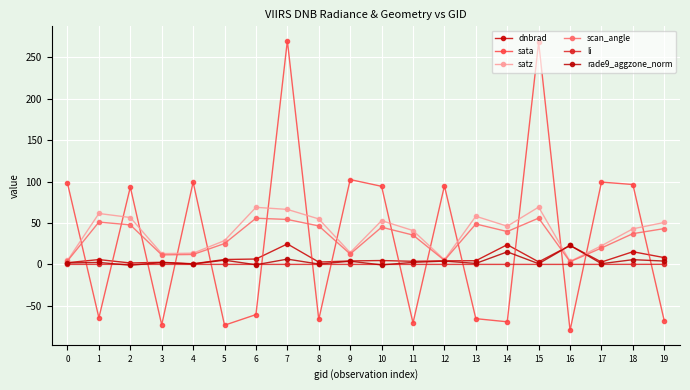

Which series has the widest spread of values?

sata